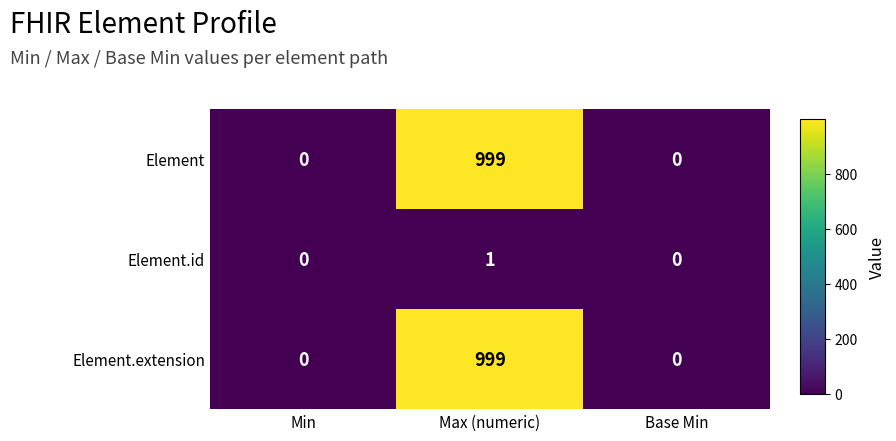

Count the number of data series in this chart.

3